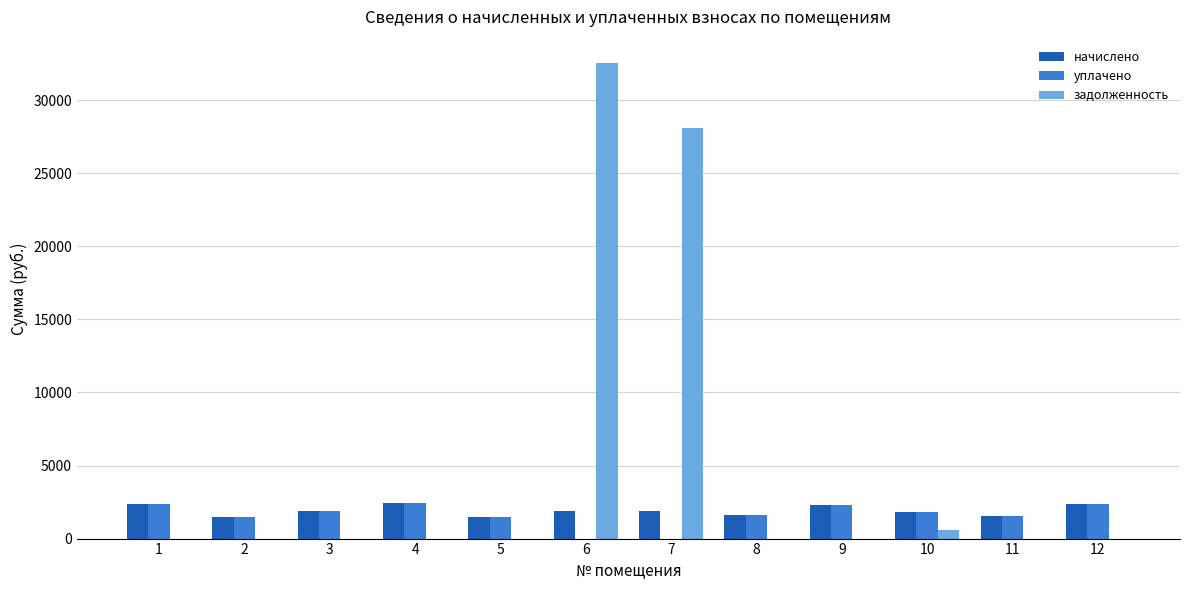

At which label does уплачено first exceed 1821?

1